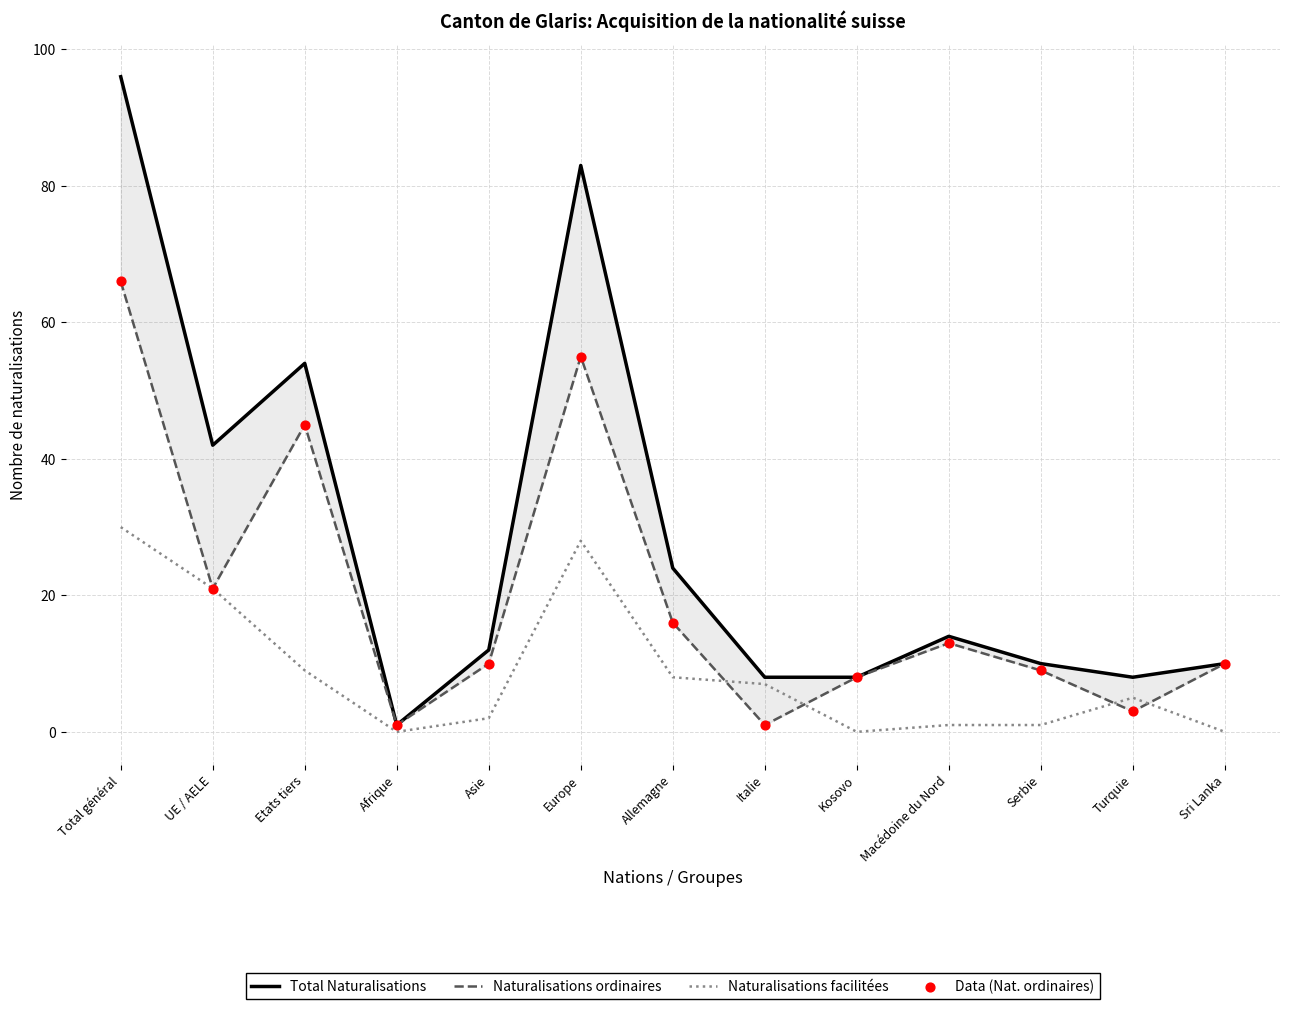

Which series has the largest Y range (max minus min)?

Total Naturalisations